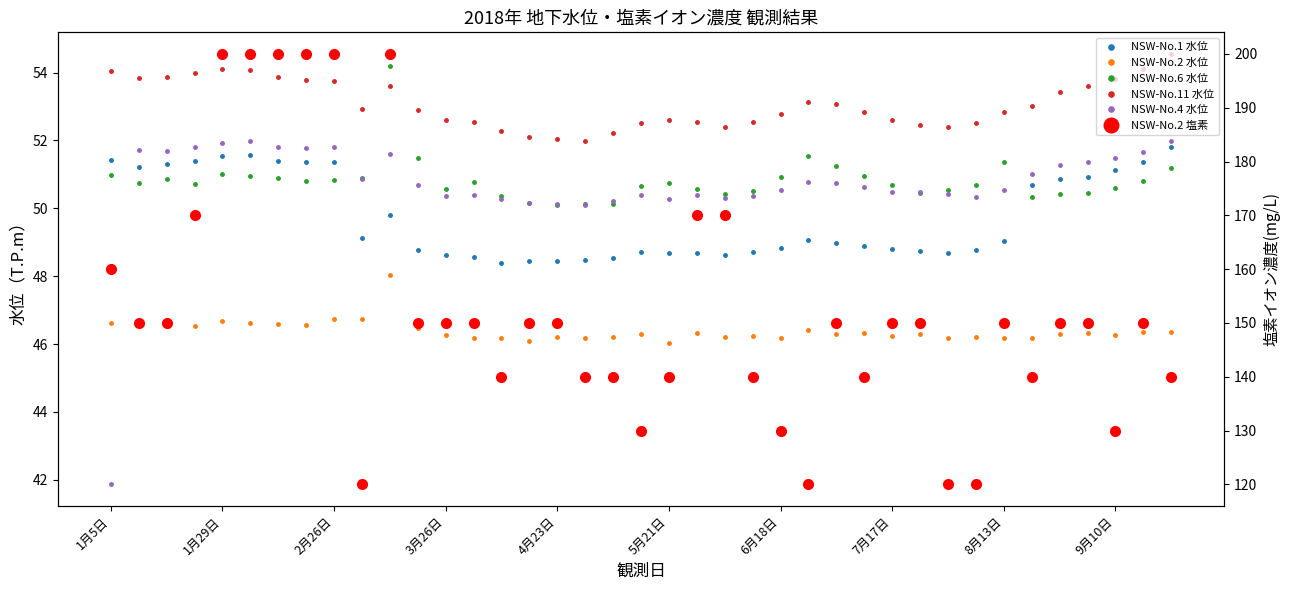

Is the value of NSW-No.11 水位 at 25 greater than the value of NSW-No.1 水位 at 27?

Yes